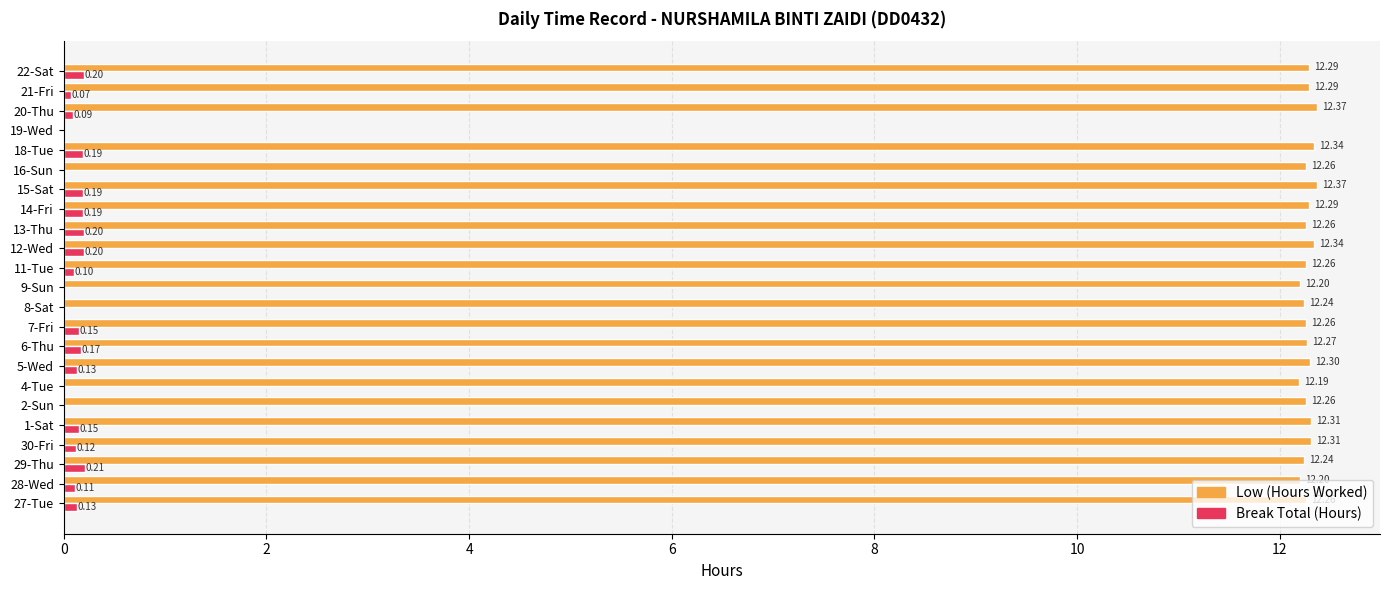

At which category is the sum across all series the highest?

15-Sat